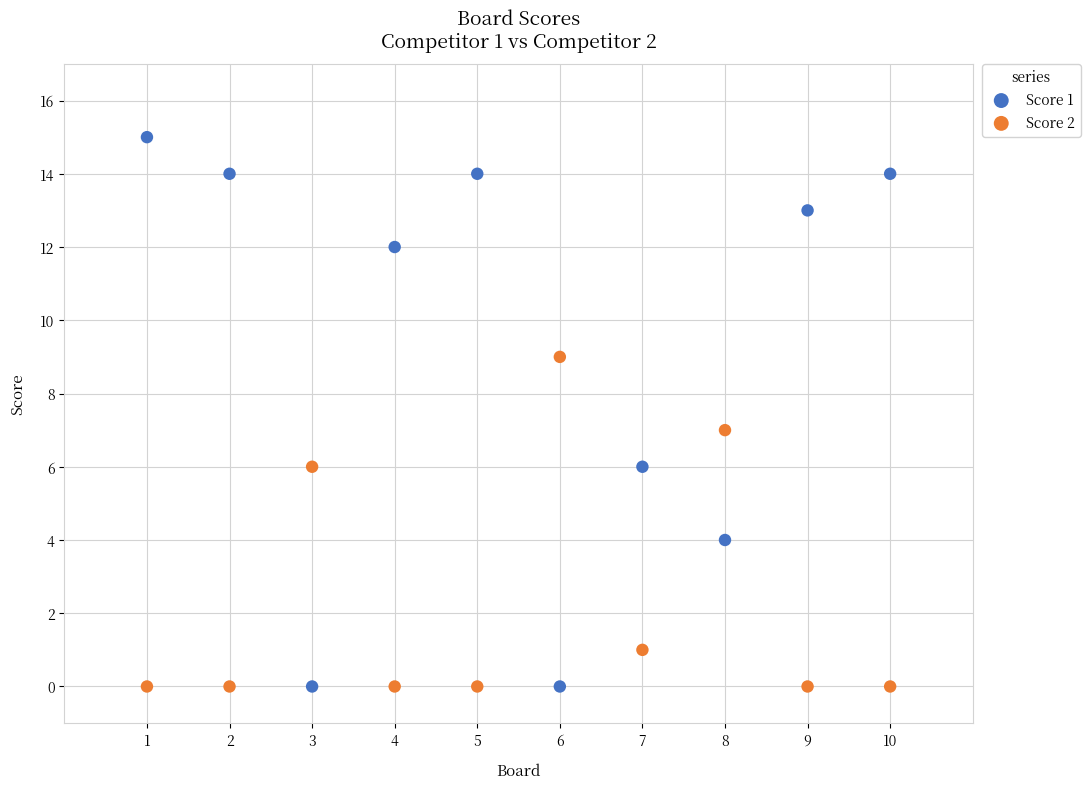

Which series has the largest Y range (max minus min)?

Score 1